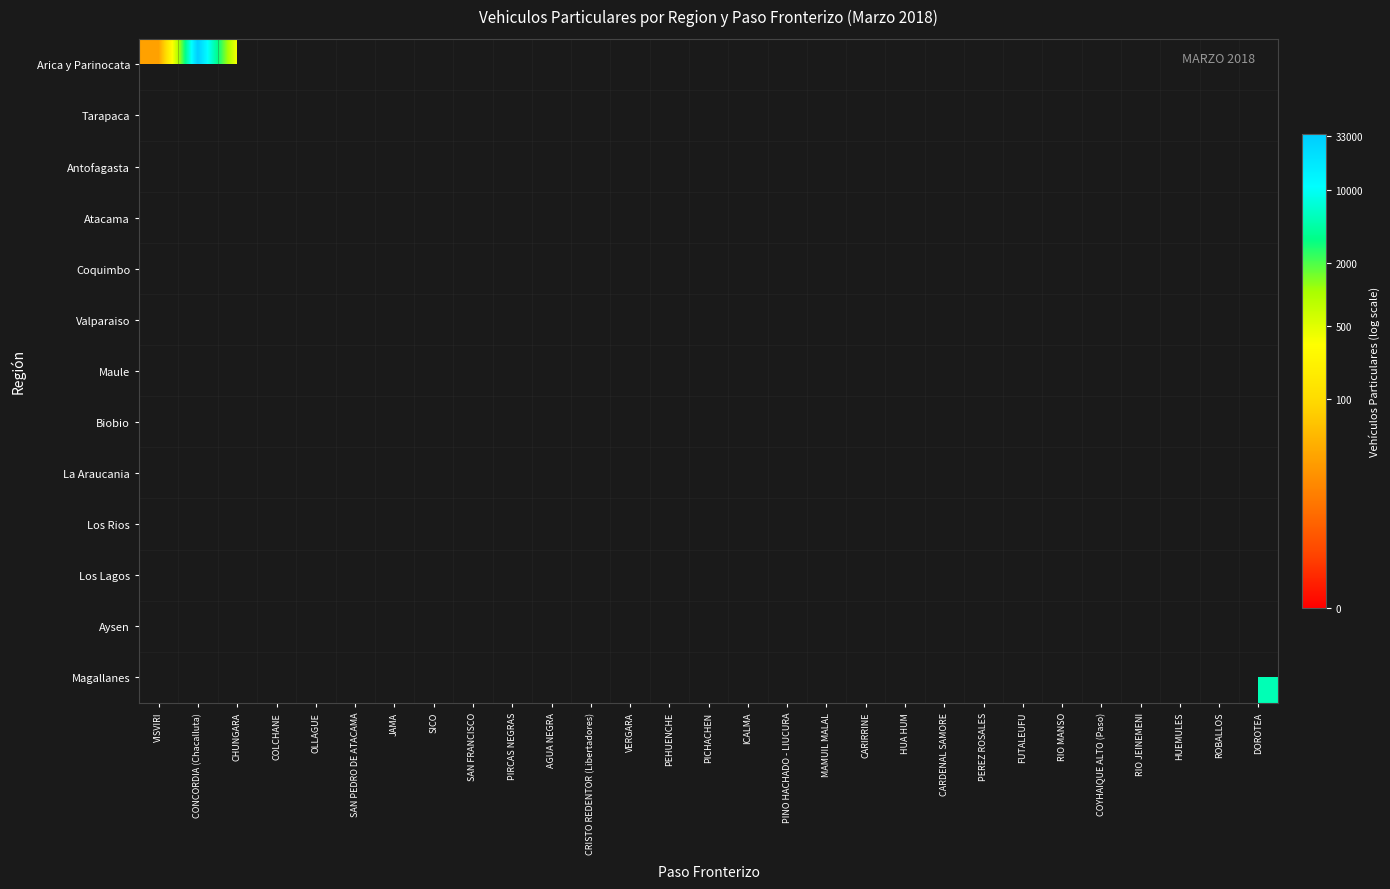

At how many categories does at least one series exceed 7?

12